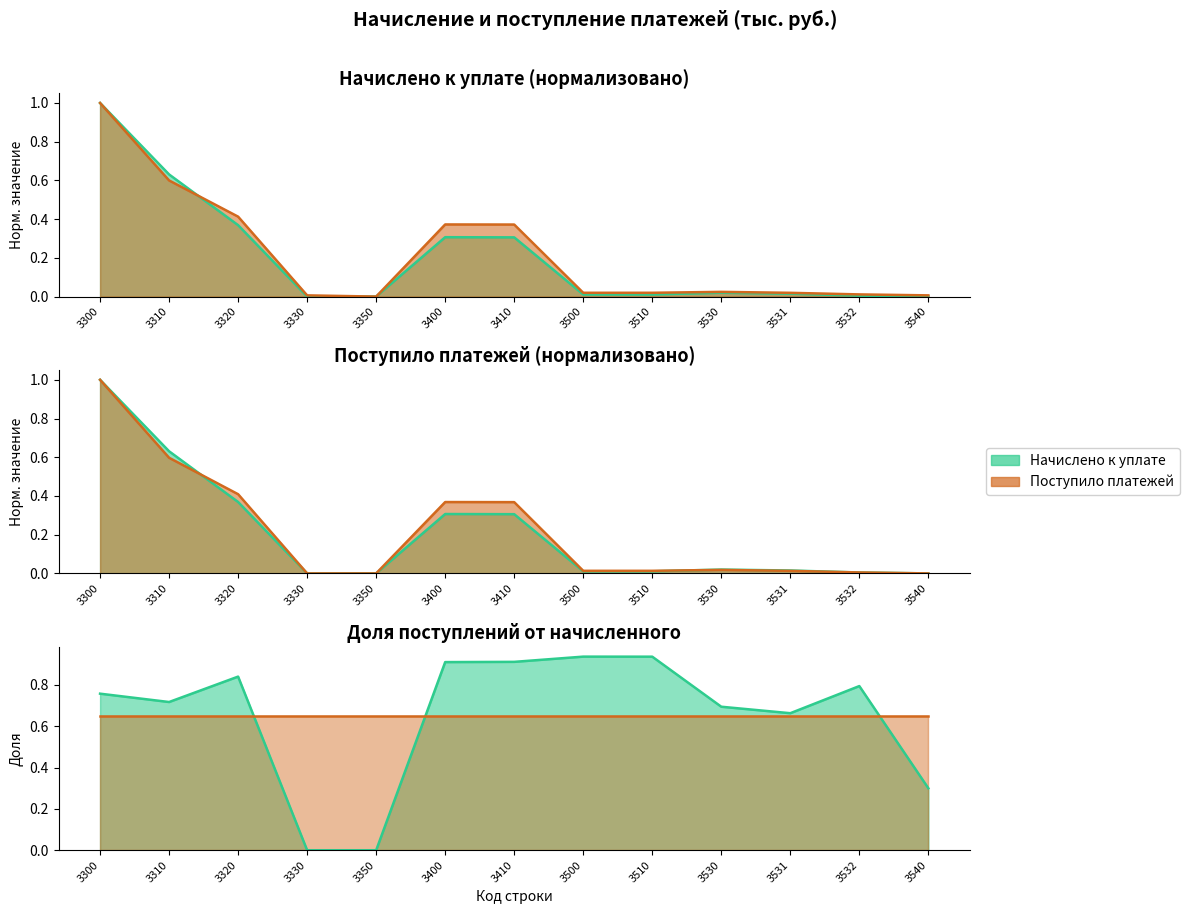

What is the difference between the maximum and minimum values in the Начислено к уплате series?

1.0